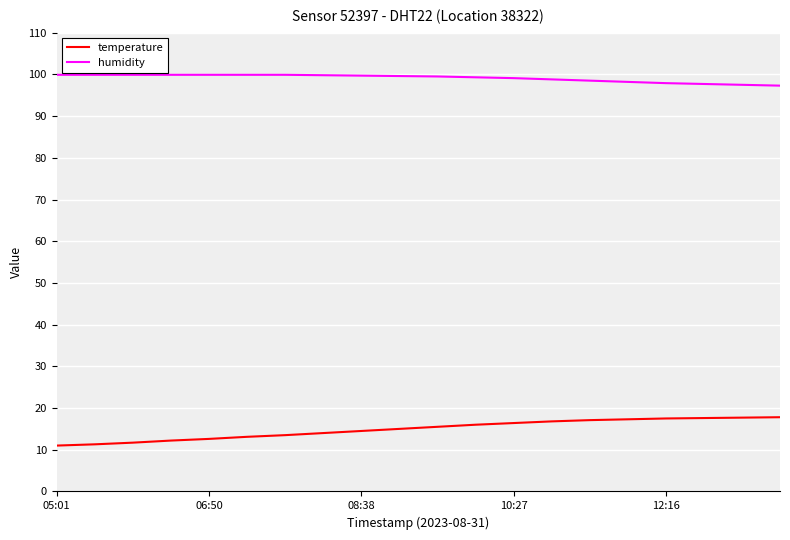

What are all the series names shown in the legend?

temperature, humidity